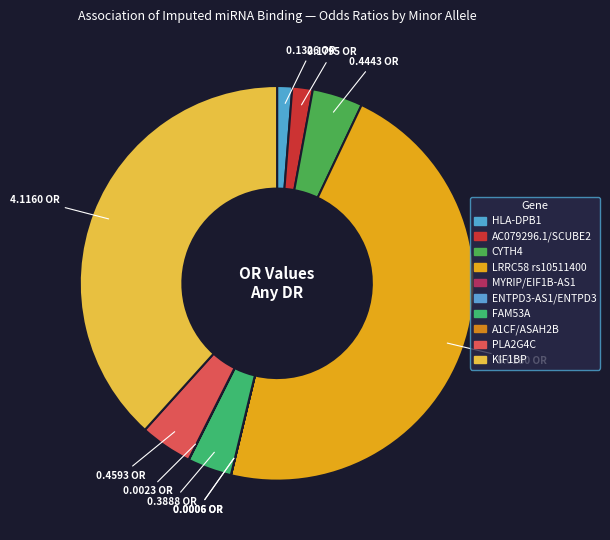

Rank the categories by value from lowest to highest.

G (MYRIP/EIF1B-AS1), A (ENTPD3-AS1/ENTPD3), A (A1CF/ASAH2B), T (HLA-DPB1), C (AC079296.1/SCUBE2), T (FAM53A), T (CYTH4), A (PLA2G4C), T (KIF1BP), T (LRRC58 rs10511400)